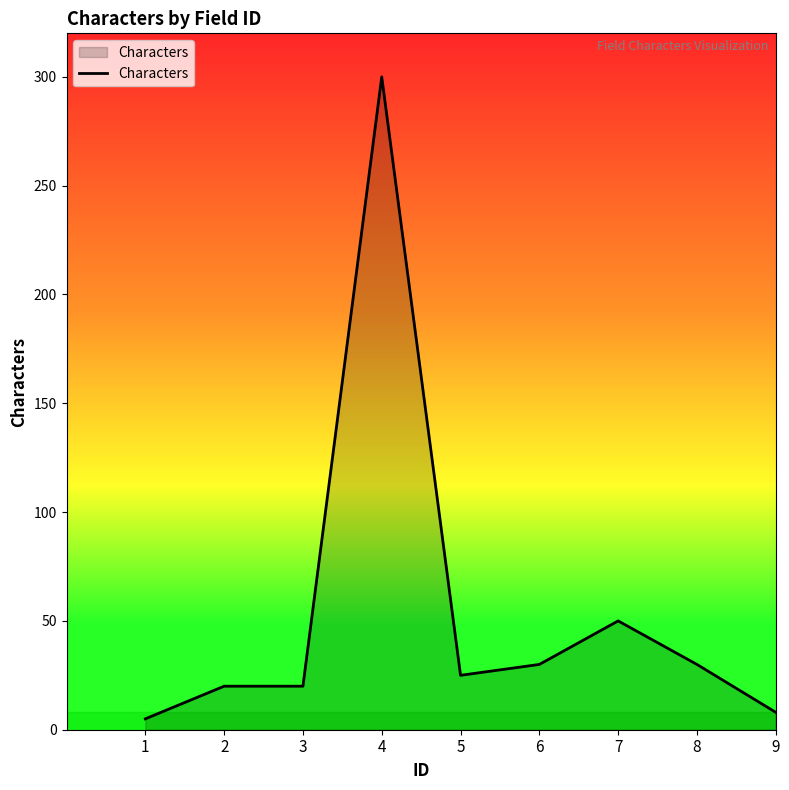

How many lines are shown in the chart?

1